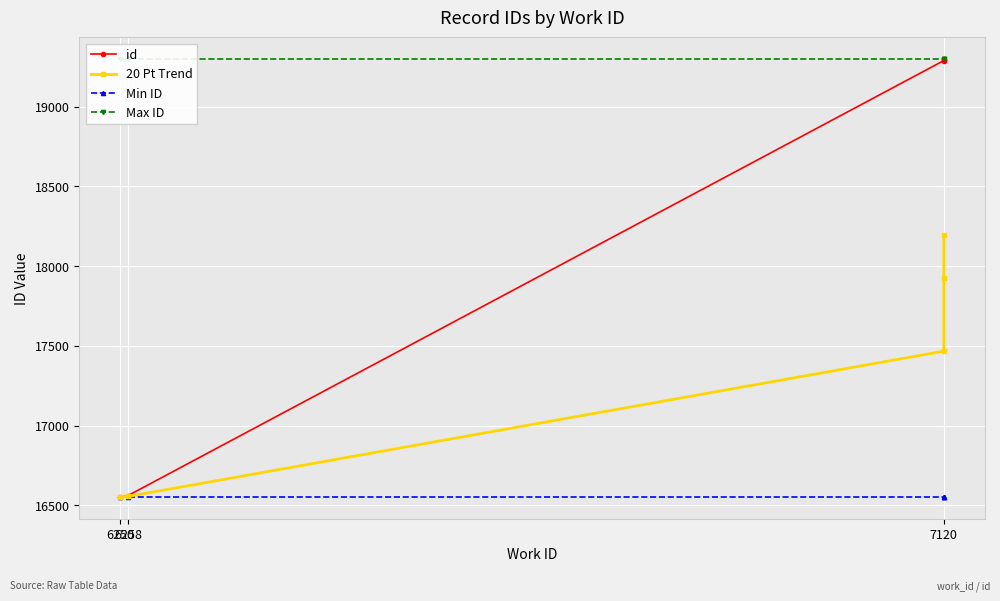

At 7120, list the series in order from largest to smallest.

Max ID, id, 20 Pt Trend, Min ID